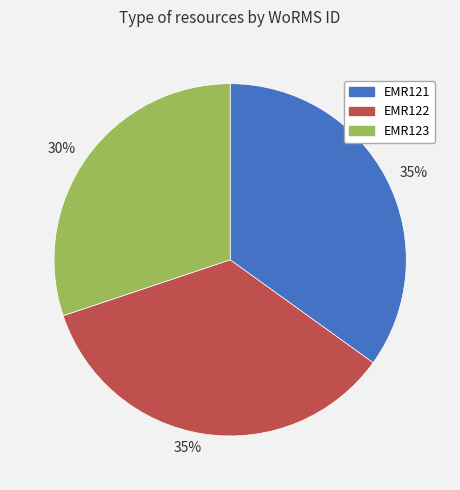

Is there any slice that represents more than half of the pie?

No